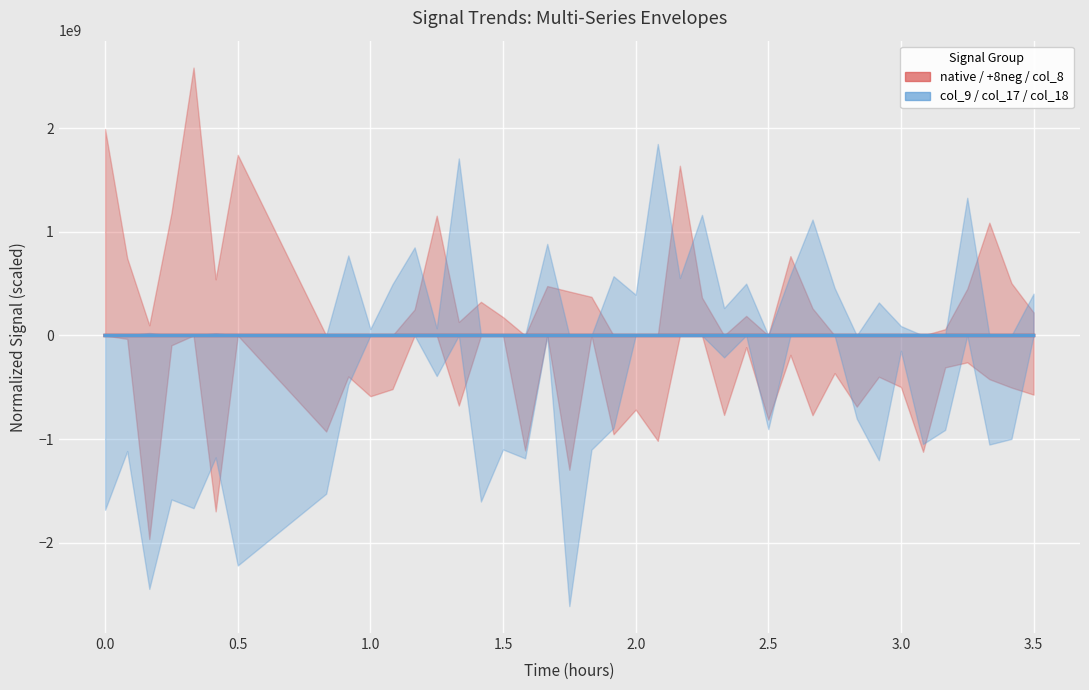

Is this an area chart (filled region under the line)?

No